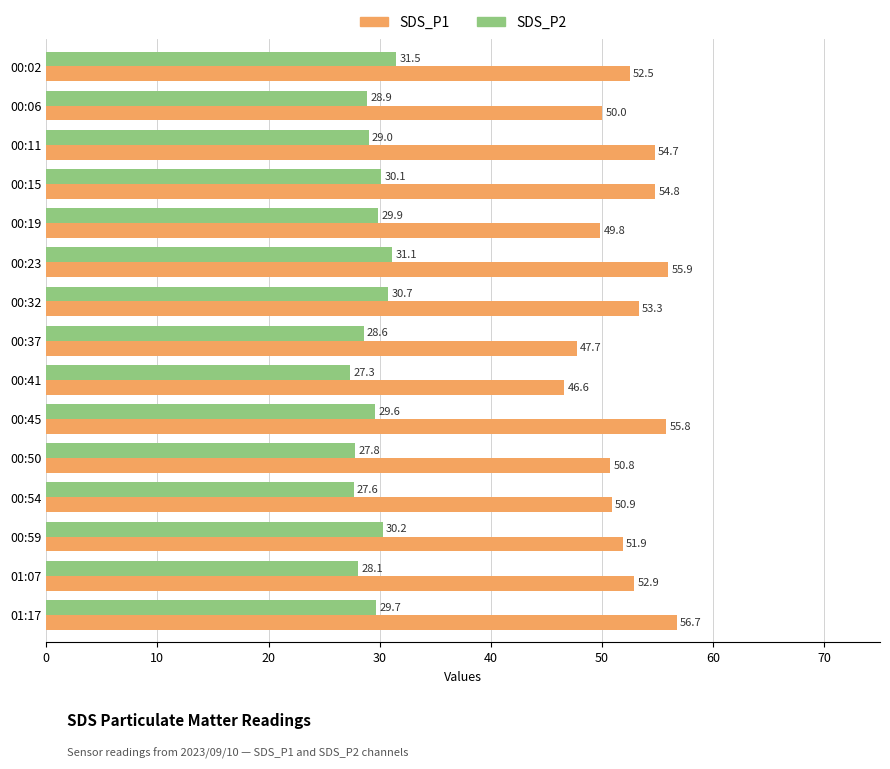

Where is SDS_P2 nearest to the value 29?

00:11